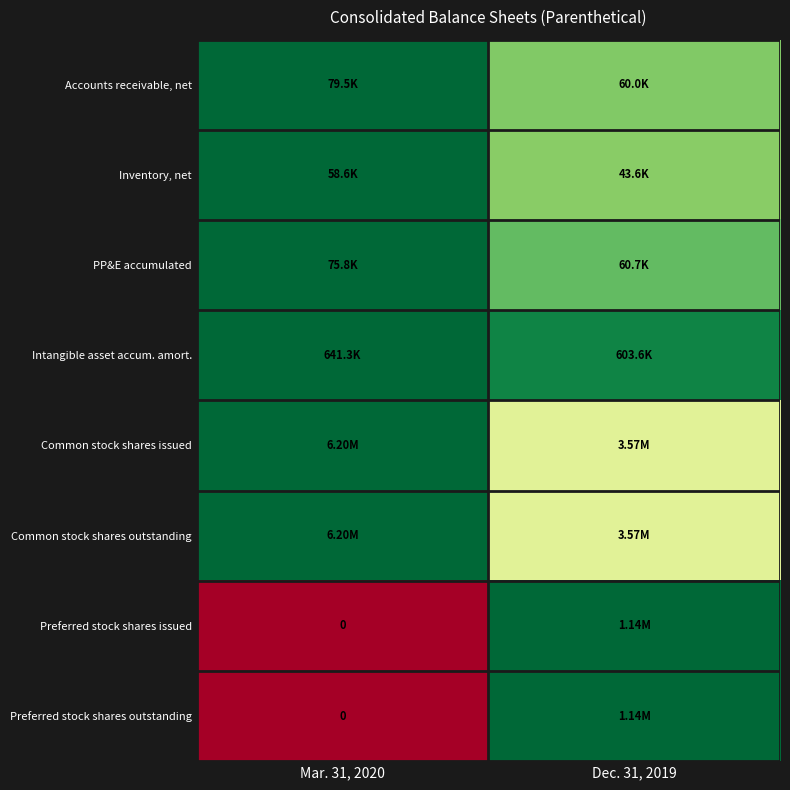

Between Mar. 31, 2020 and Dec. 31, 2019, which is larger?

Mar. 31, 2020